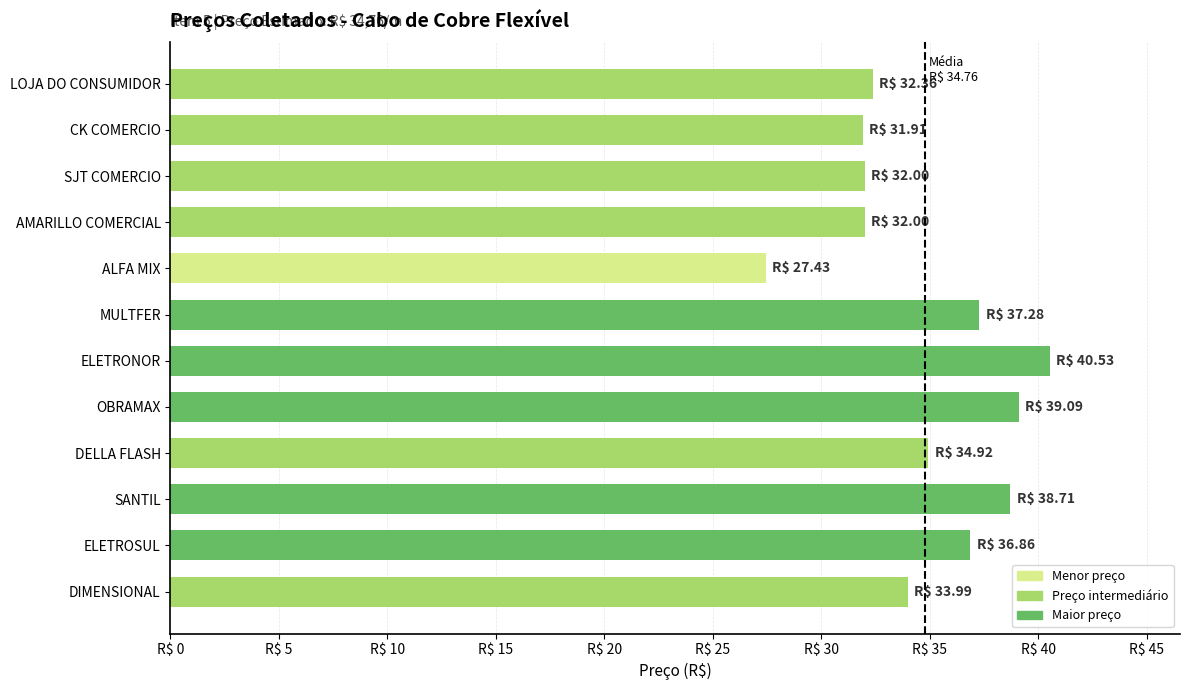

What is the smallest value displayed?

27.4